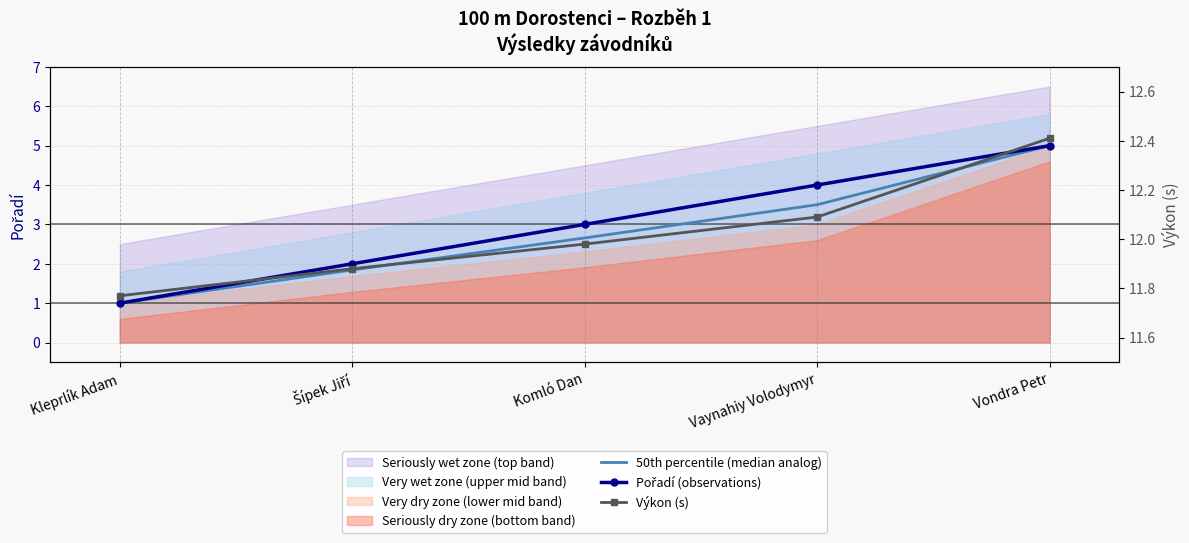

True or false: Výkon (s) has more than 0 interior local peaks.

False